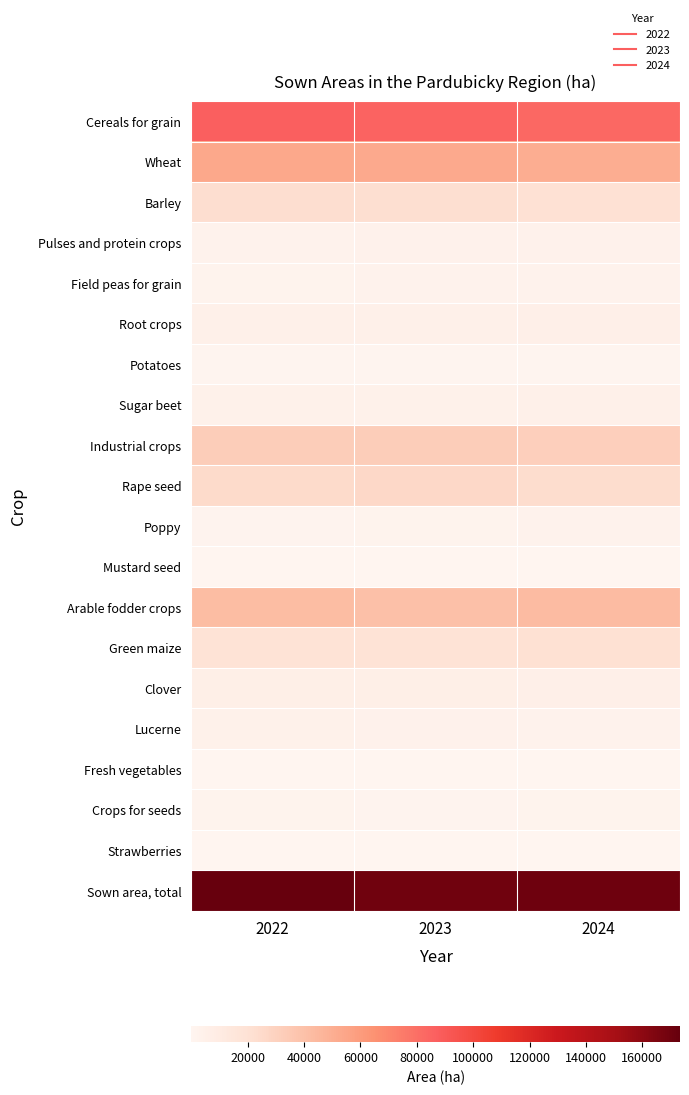

What is the difference between the highest and lowest values at 2022?

173314.6